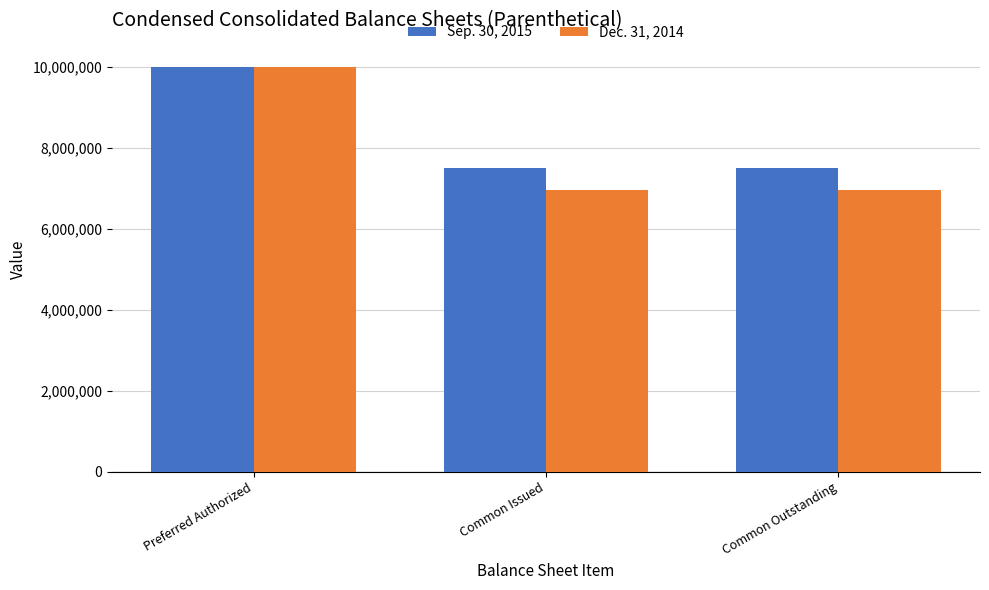

At how many categories does at least one series exceed 7596378?

1